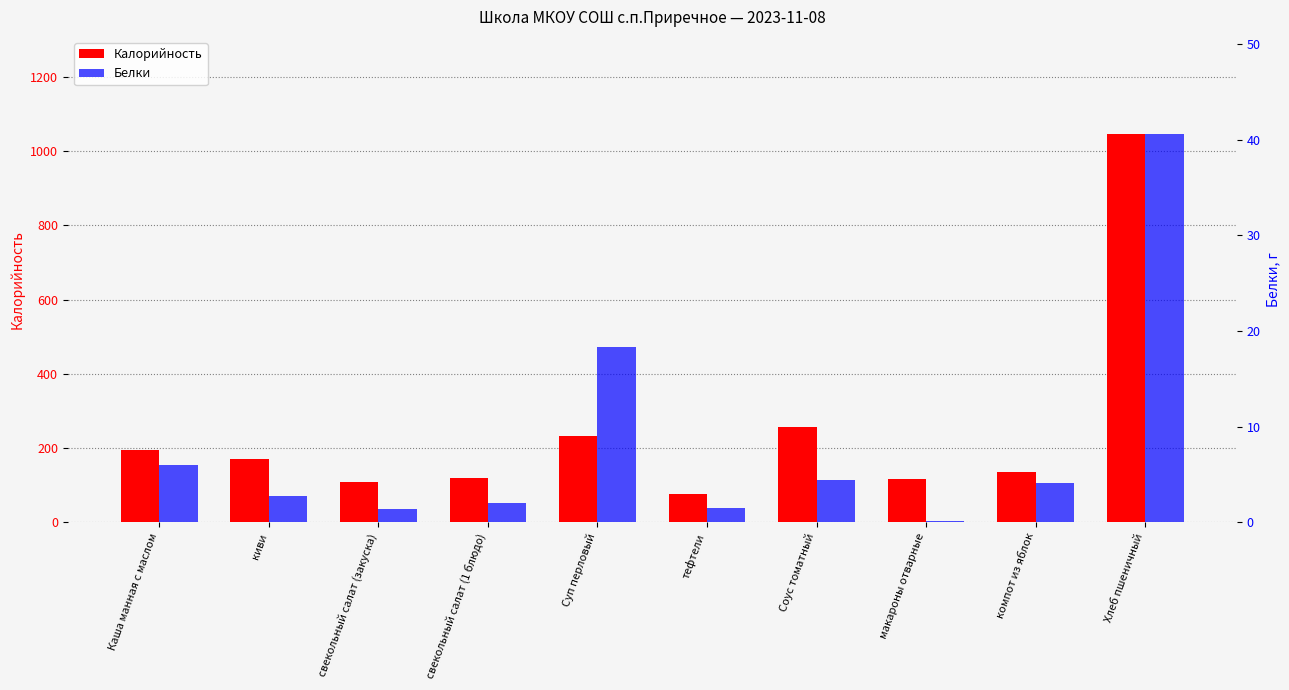

How many bars are there in each group?

2